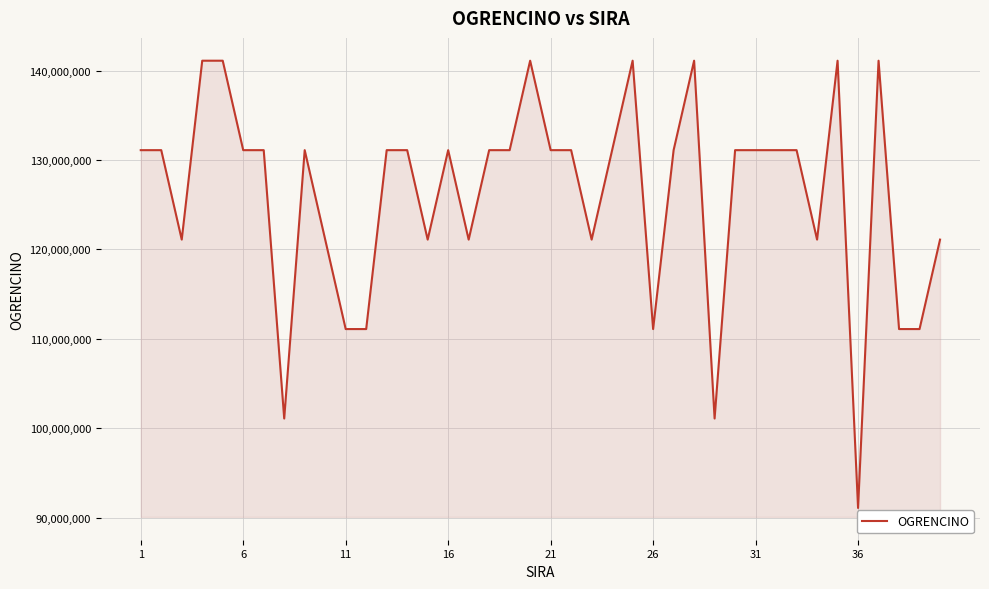

What is the greatest value displayed?

141101058